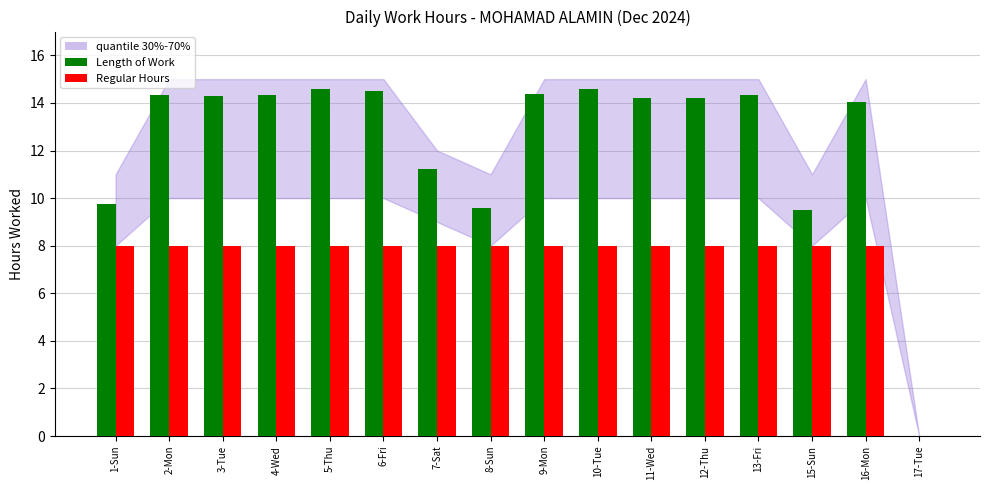

What is the sum of all Length of Work values?

197.9